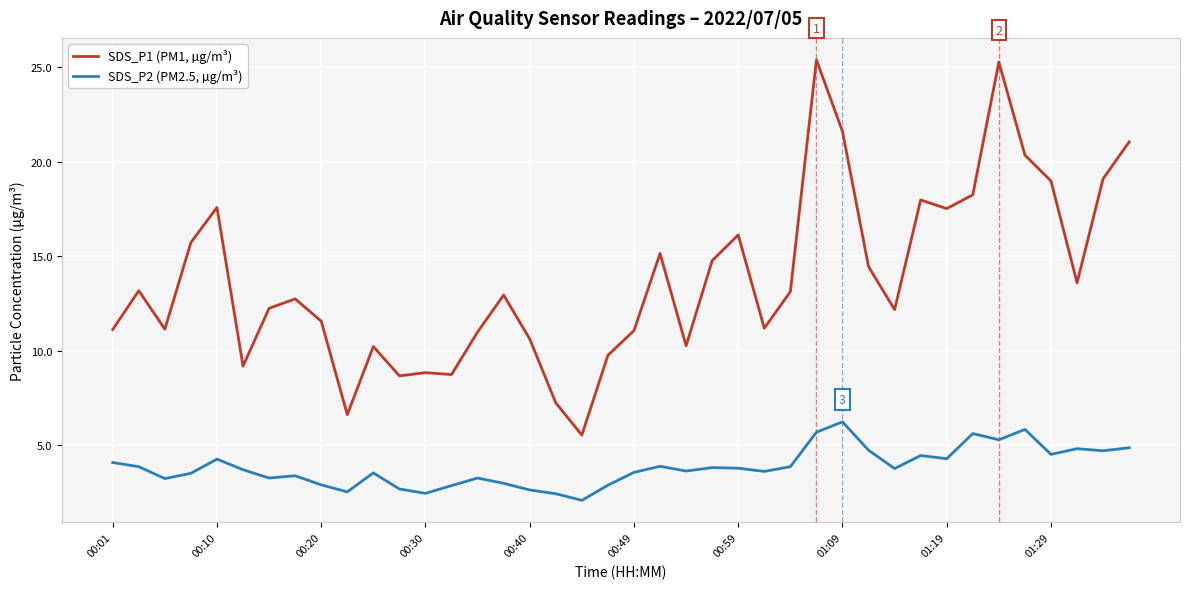

True or false: SDS_P2 (PM2.5, µg/m³) and SDS_P1 (PM1, µg/m³) intersect in this chart.

False